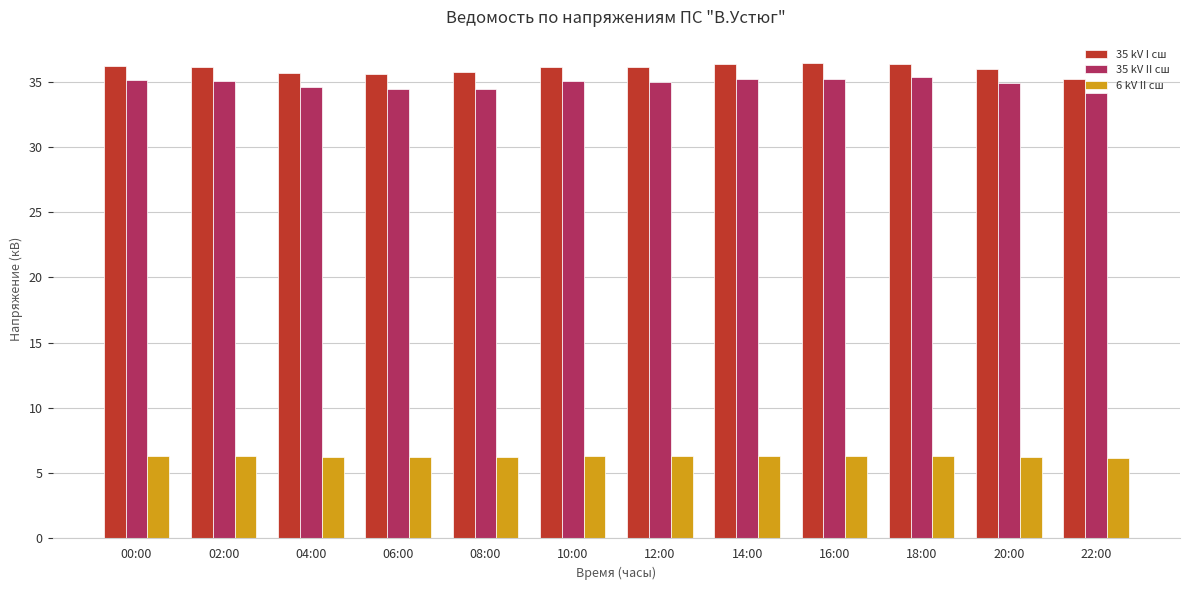

What is the difference between the second highest and second lowest values in the 35 kV I сш series?

0.8